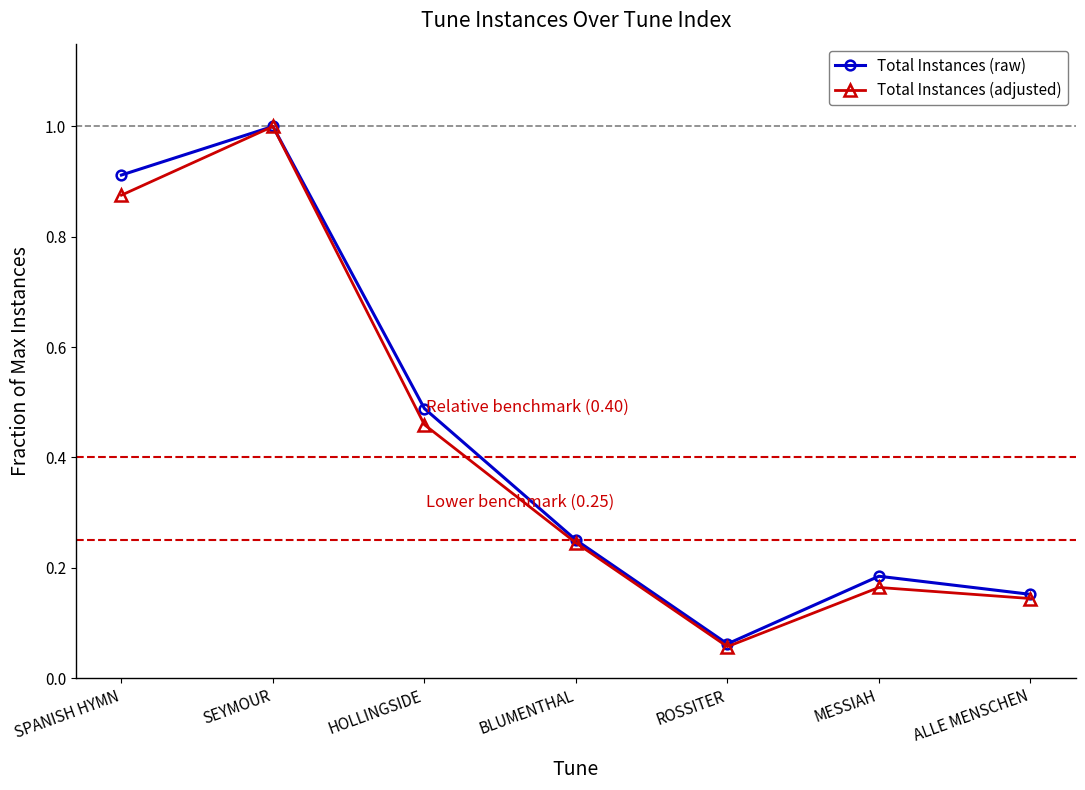

Which series has the largest range (max minus min)?

Total Instances (adjusted)